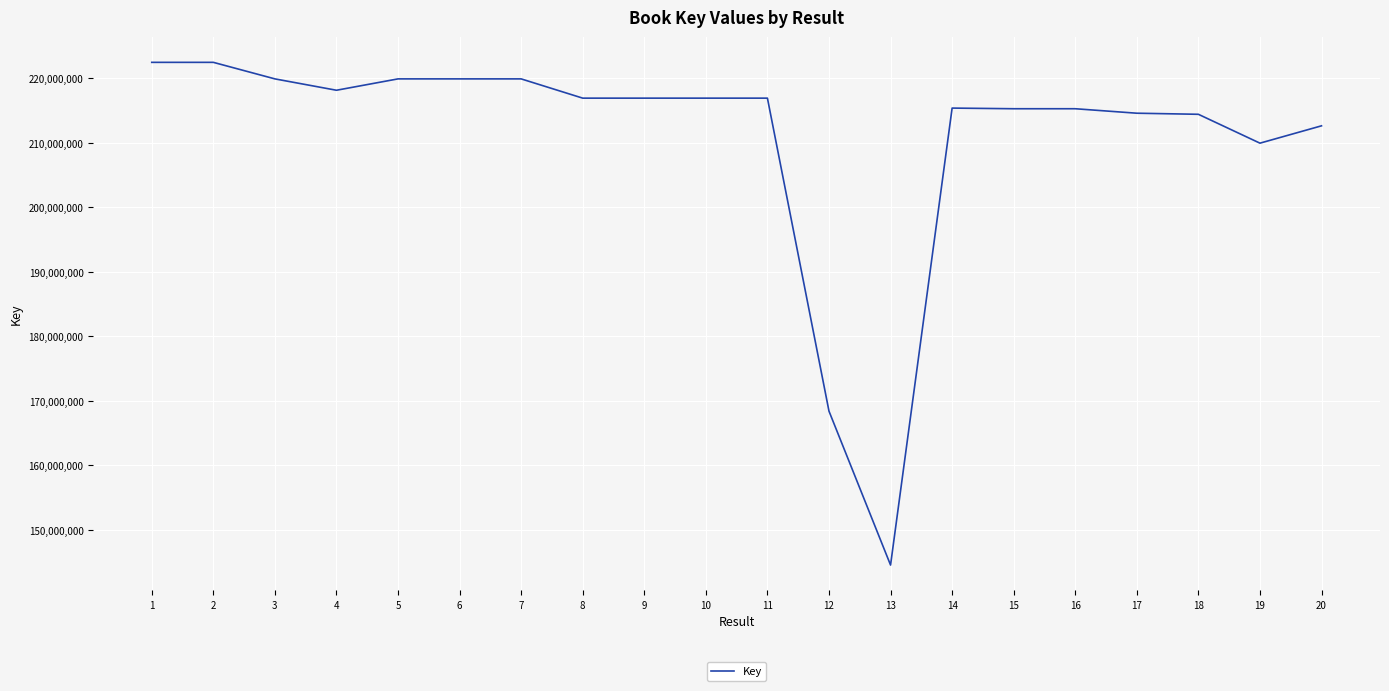

What is the difference between the maximum and minimum values?

77960960